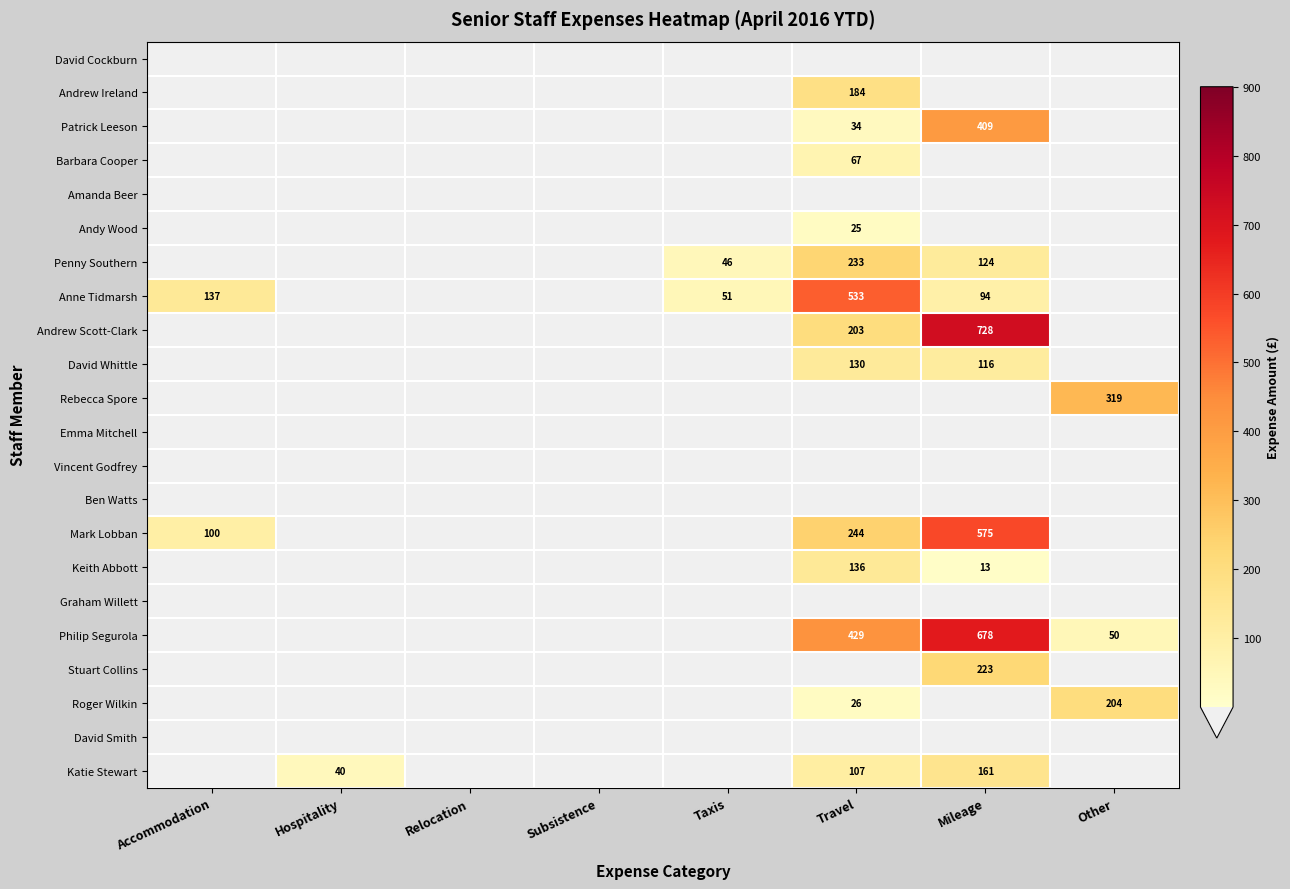

Is it true that Mark Lobban equals 366 at Travel?

False